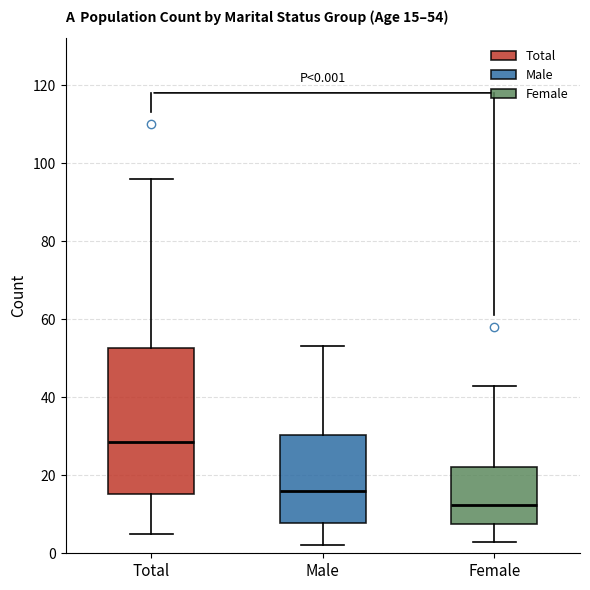

Which box is the tallest, from its lower edge to its upper edge?

Total